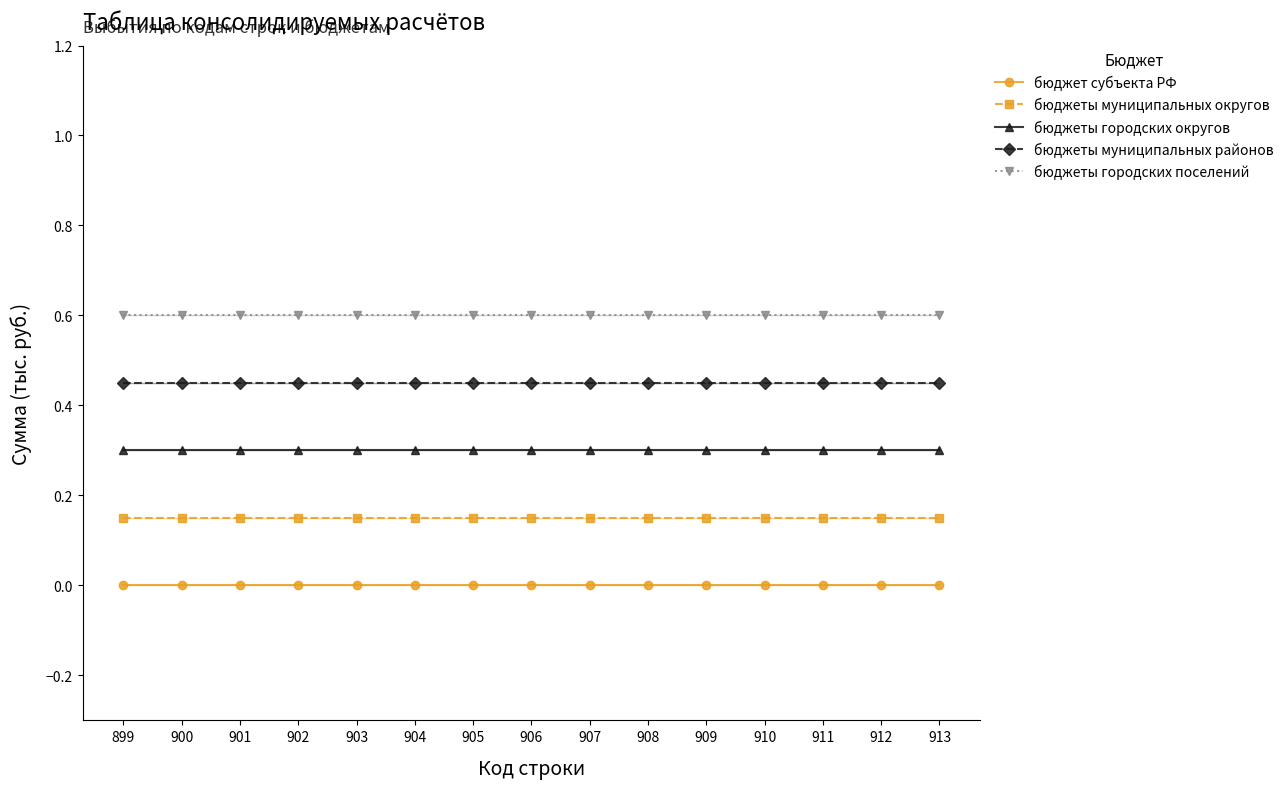

What are all the series names shown in the legend?

бюджет субъекта РФ, бюджеты муниципальных округов, бюджеты городских округов, бюджеты муниципальных районов, бюджеты городских поселений